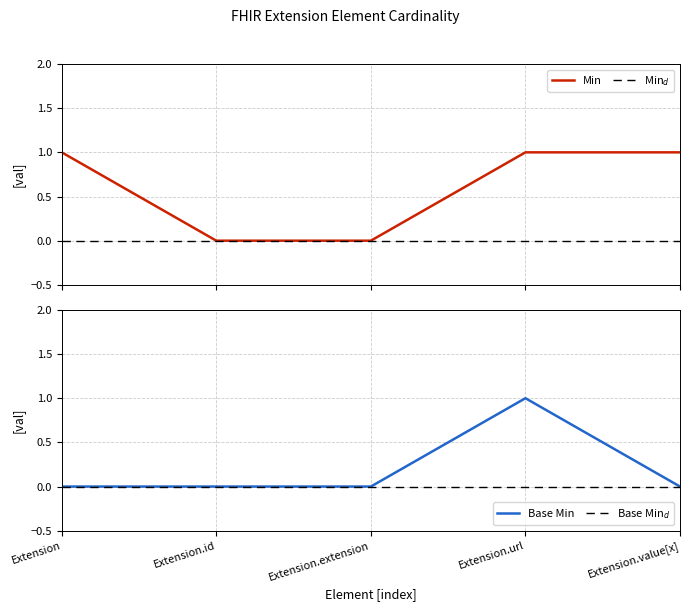

At which category does the chart reach its minimum across all series?

Extension.id